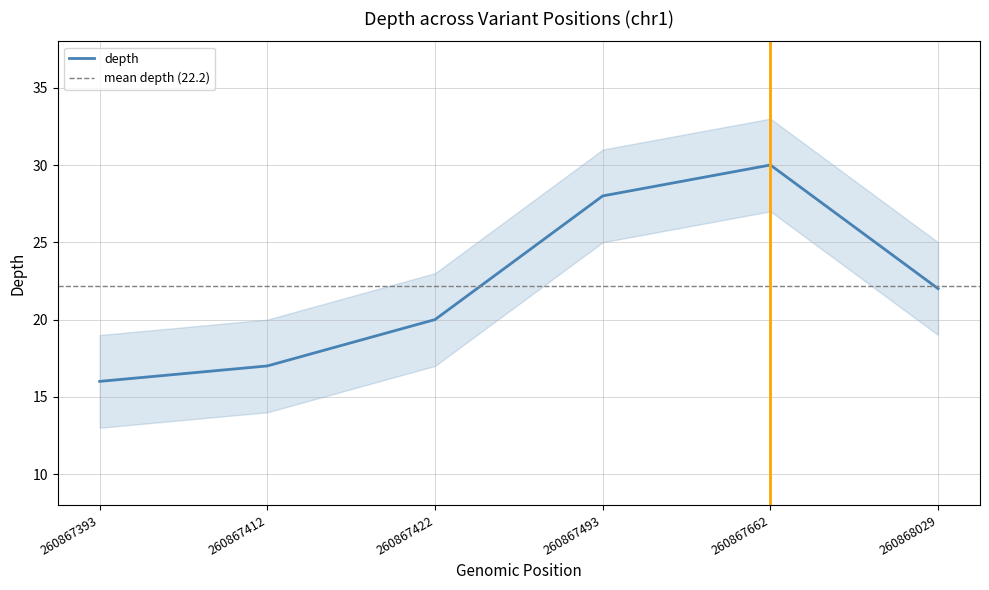

The chart shows a value of 16 at 260867393. True or false?

True